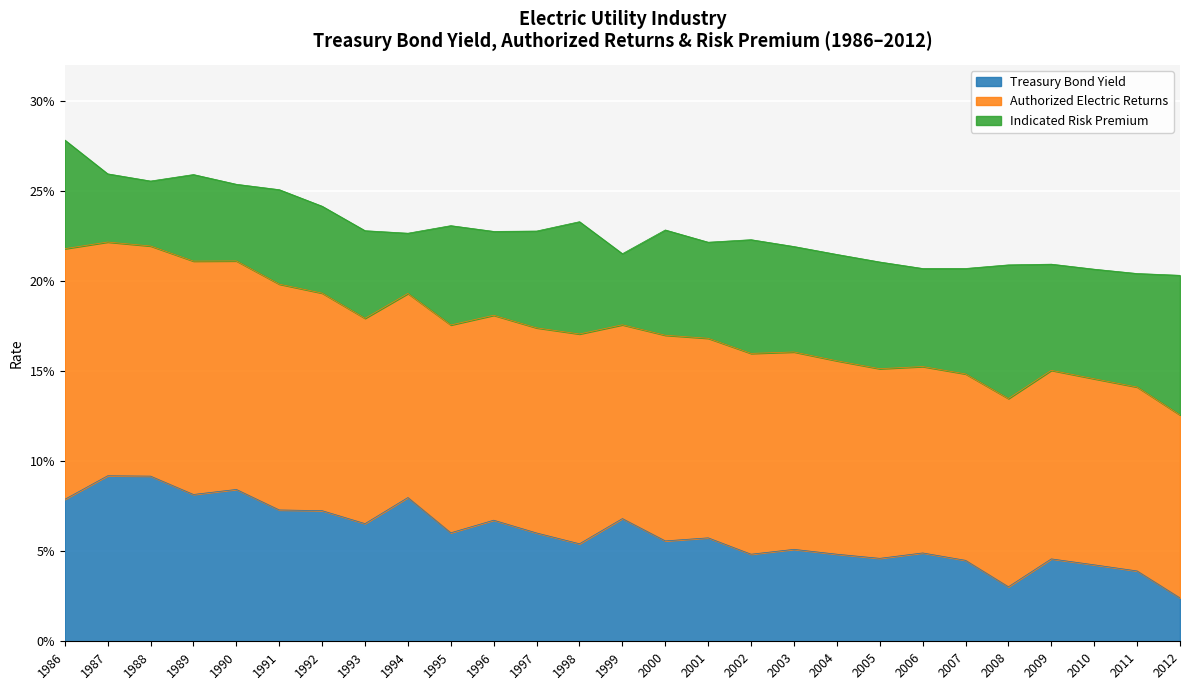

How many Treasury Bond Yield values are between 0 and 1?

27